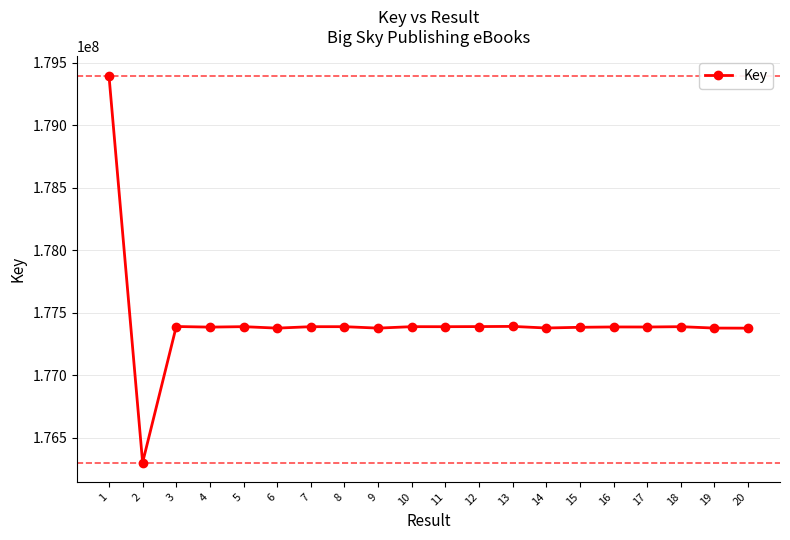

How many series are shown in this chart?

1